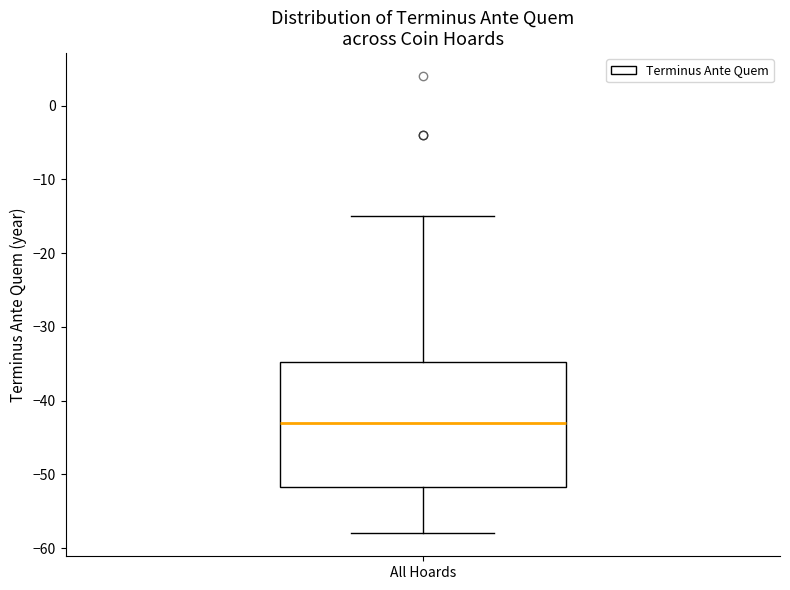

Transcribe this box plot: give where the median line is, the range the box spans, and where the two whiskers end, as read against the y-axis. The values are not printed on the chart, so give them approximately, as read against the axis.

median -43, box -52 to -35, whiskers -58 to -15